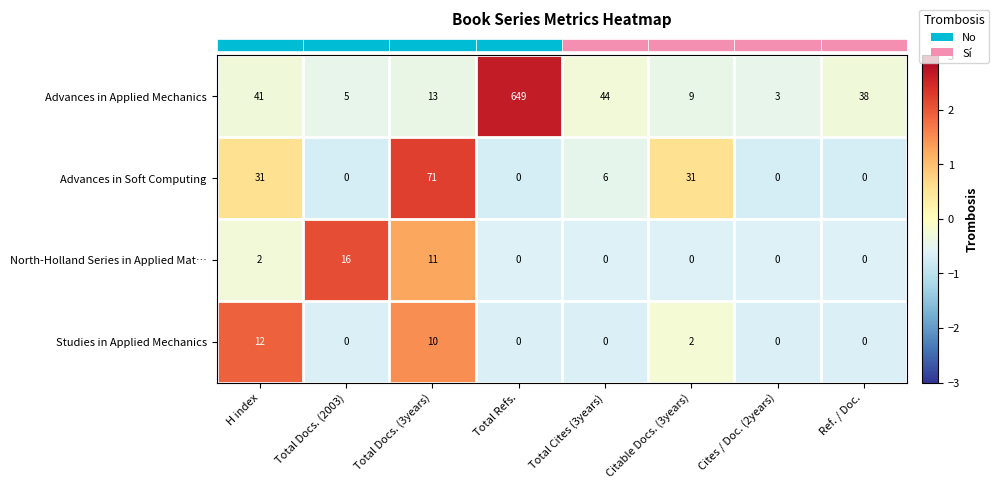

At which label does Advances in Applied Mechanics first exceed 38?

H index